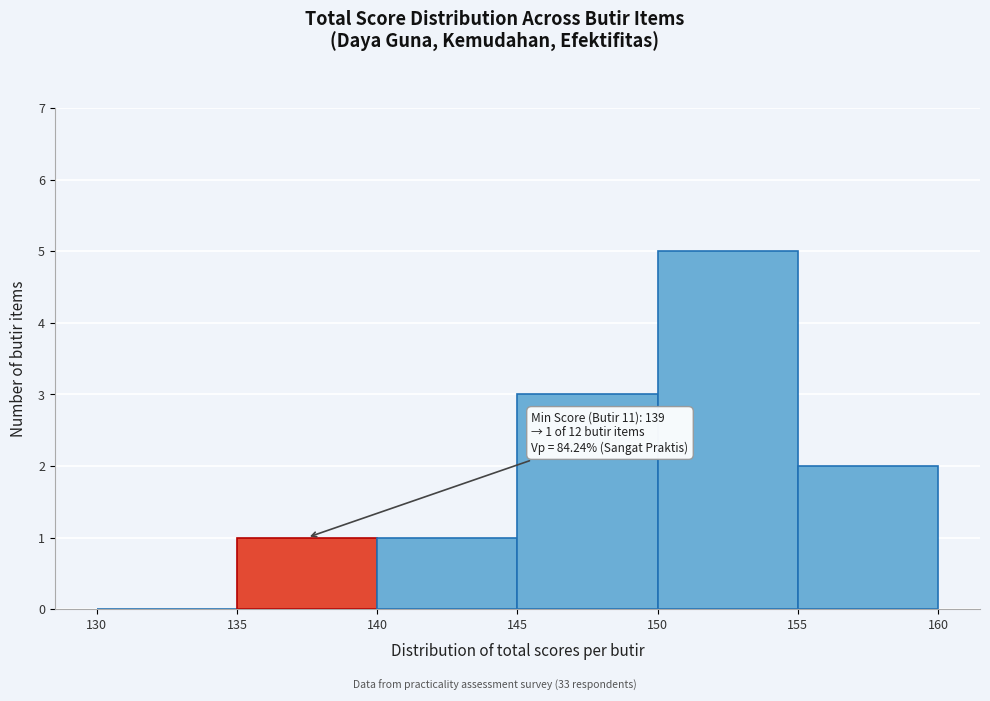

Over which range of the x-axis is the bar tallest?

150 to 155